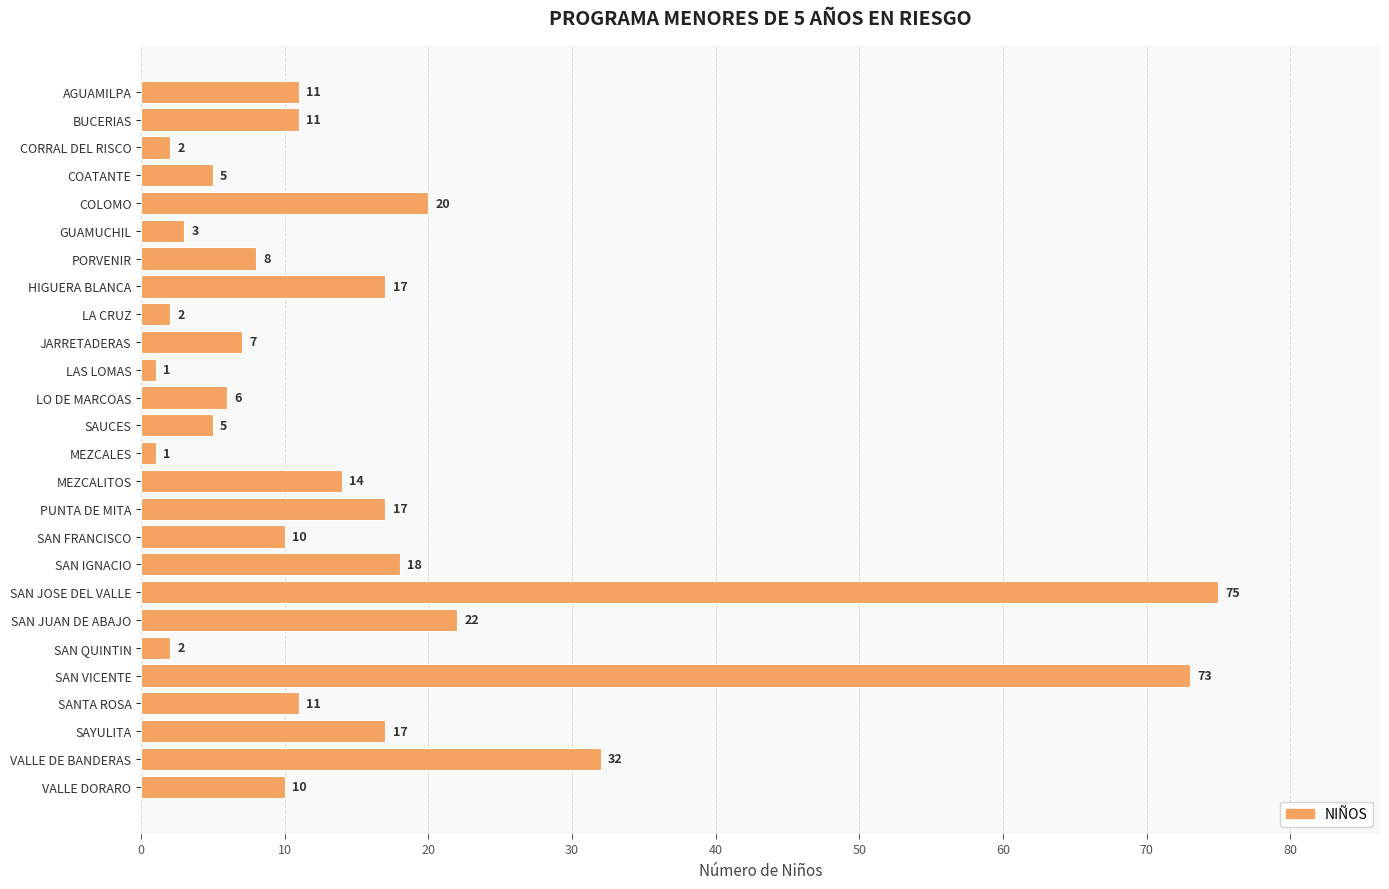

What is the smallest value displayed?

1